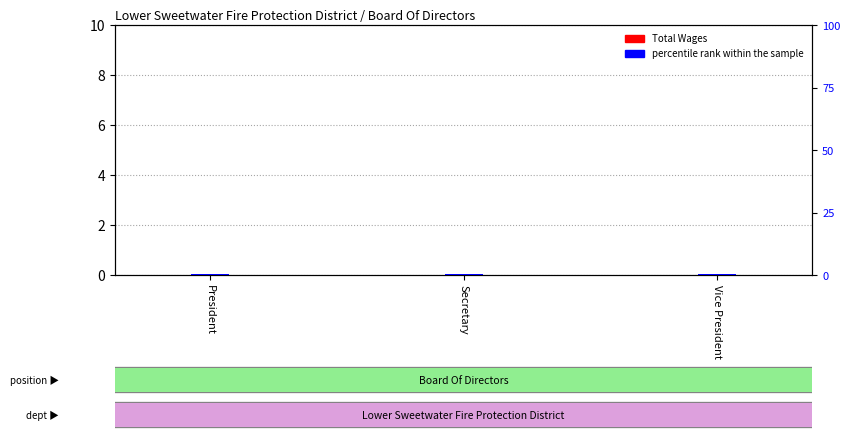

What is the label of the 1st bar from the right?

Vice President